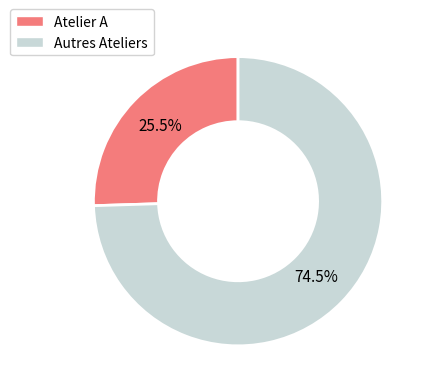

Is there any slice that represents more than half of the pie?

Yes